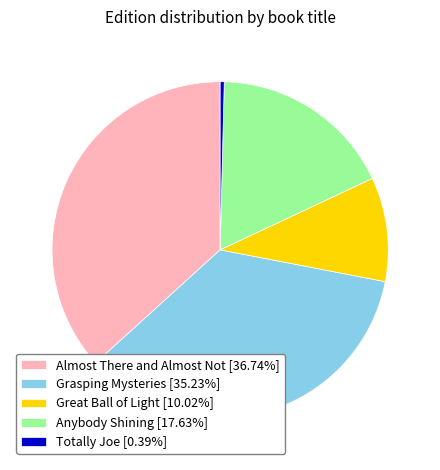

Is there a majority slice in this chart?

No